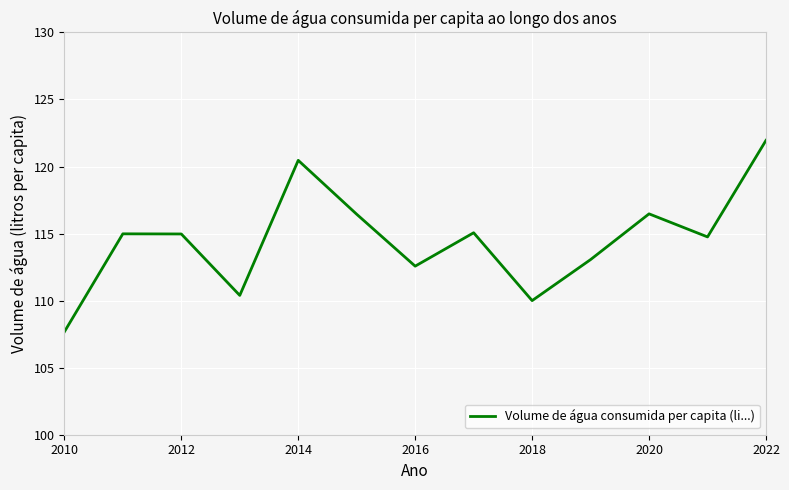

Count the number of values greater than 114.

8